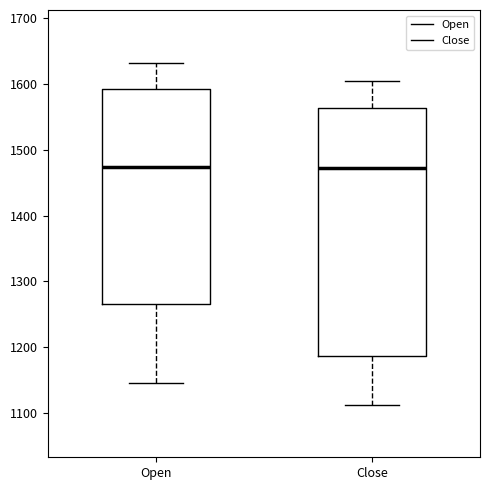

Where is the upper edge of the box for Close on the y-axis? The values are not printed on the chart, so give them approximately, as read against the axis.

1560